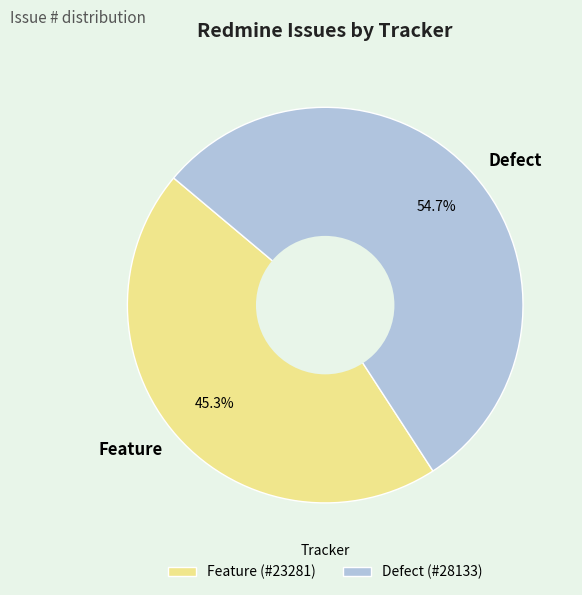

How many slices are in this pie chart?

2